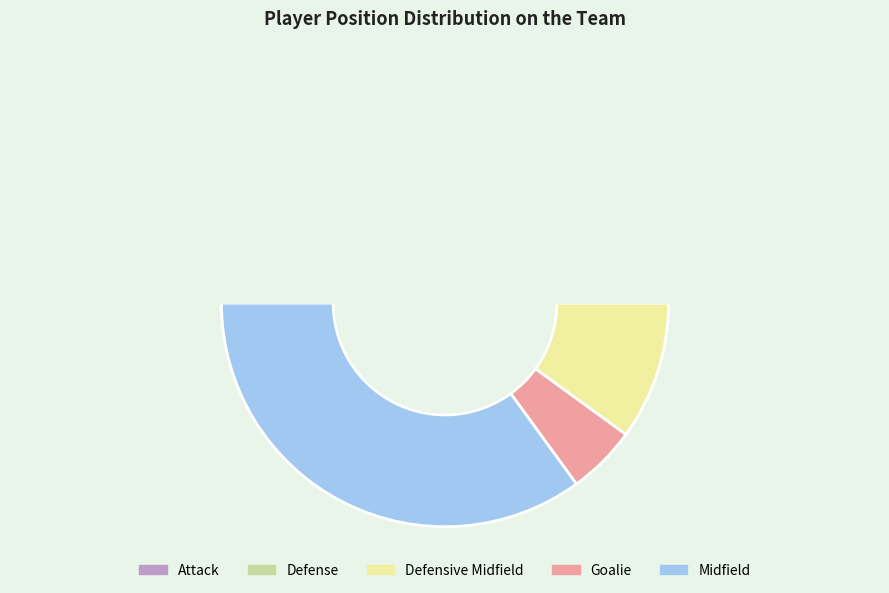

What is the largest slice in the pie chart?

Midfield